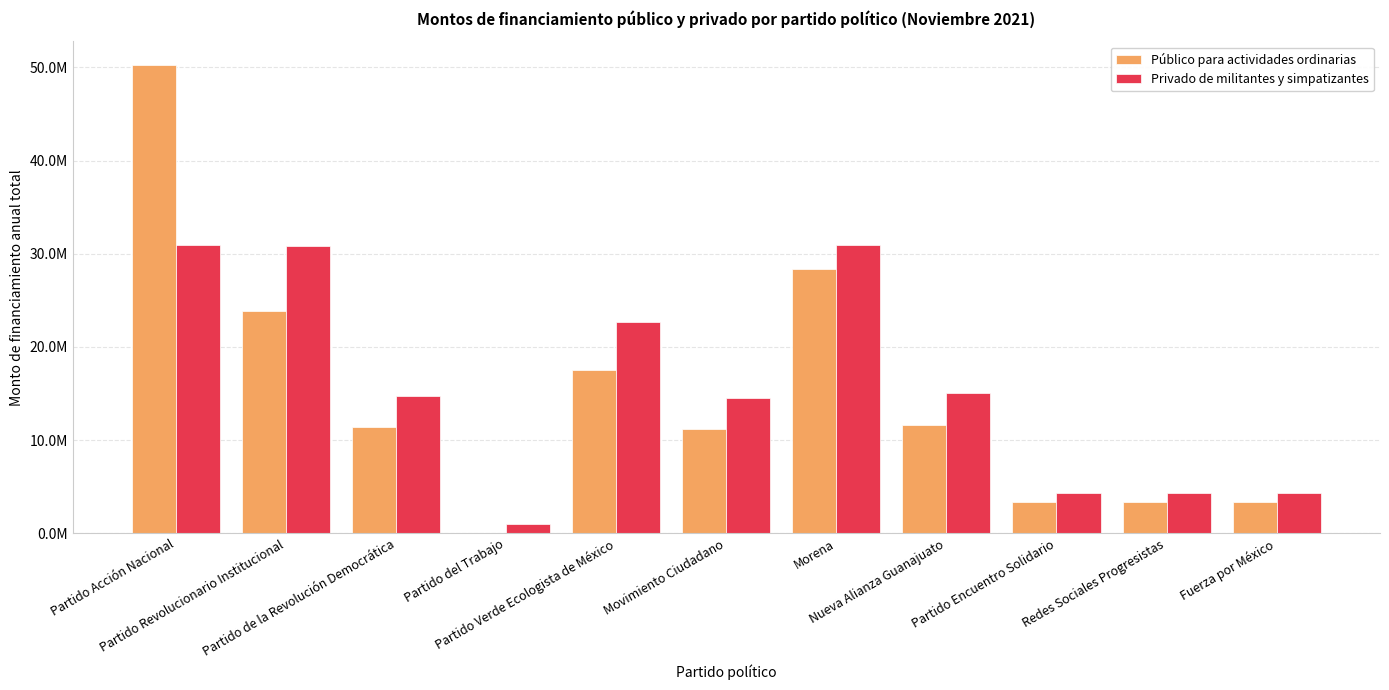

What are all the series names shown in the legend?

Público para actividades ordinarias, Privado de militantes y simpatizantes